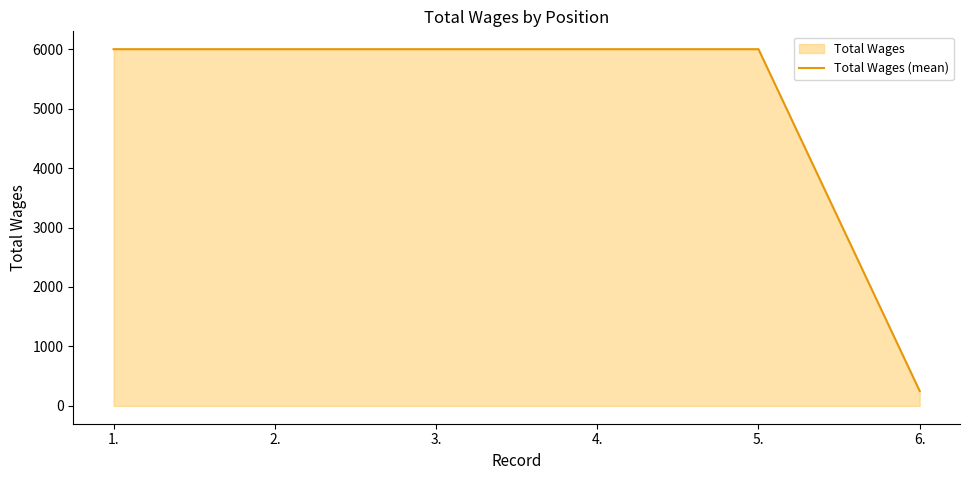

What is the sum of the values at 4. and 6.?

6250